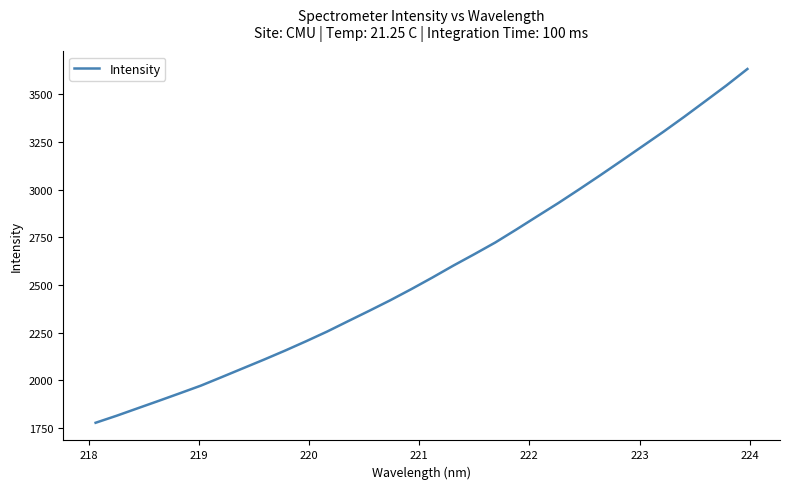

What is the smallest value displayed?

1777.1